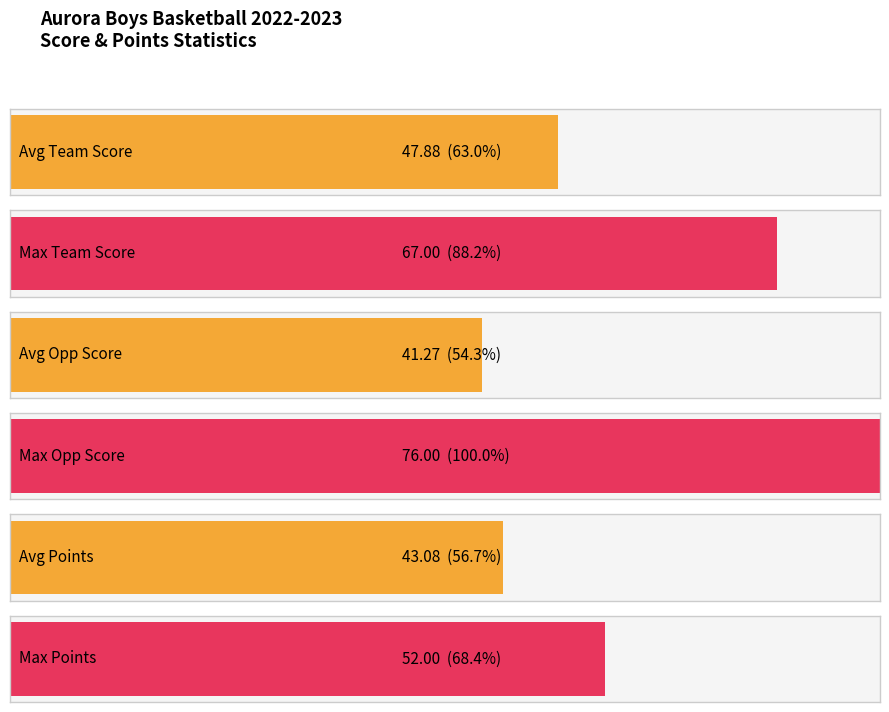

What are all the series names shown in the legend?

Score, Opp Score, Points